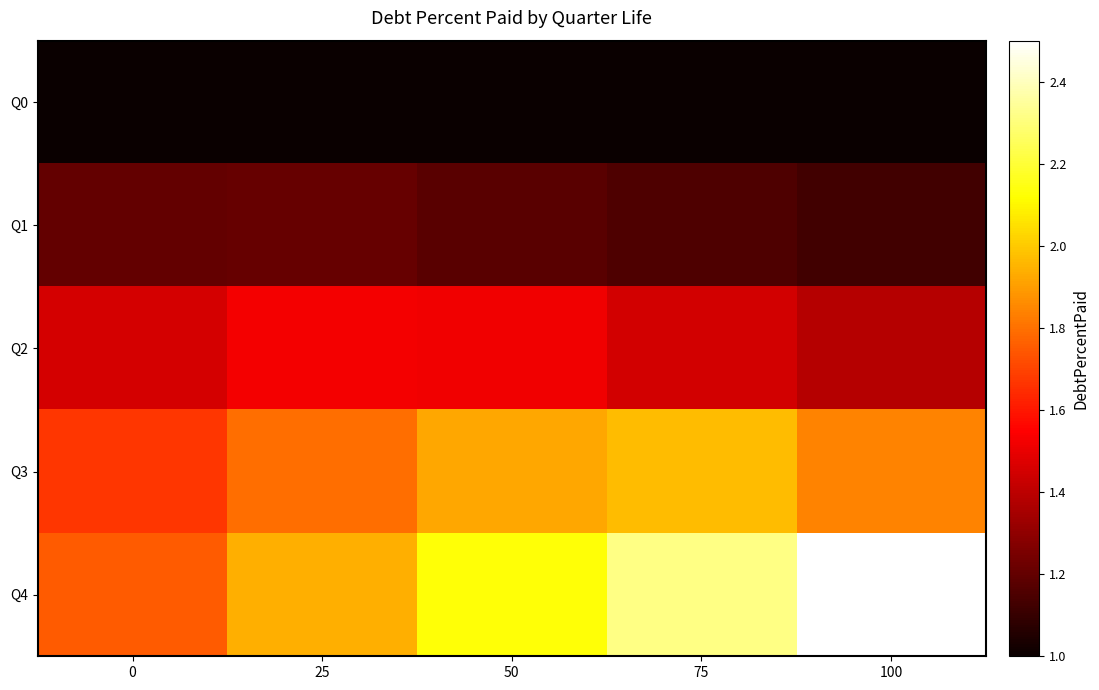

Which series changed the most between 25 and 50?

Q4